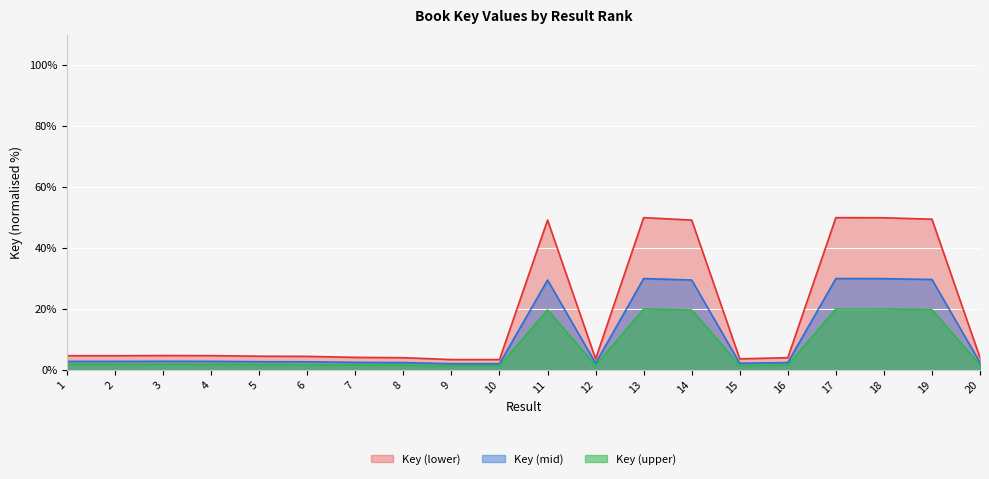

Reading left to right, list all the values displayed in this chart.

1=4.7	2=4.7	3=4.7	4=4.7	5=4.5	6=4.4	7=4.1	8=4.0	9=3.4	10=3.4	11=49.2	12=3.6	13=50.0	14=49.2	15=3.6	16=4.0	17=50.0	18=50.0	19=49.5	20=4.0